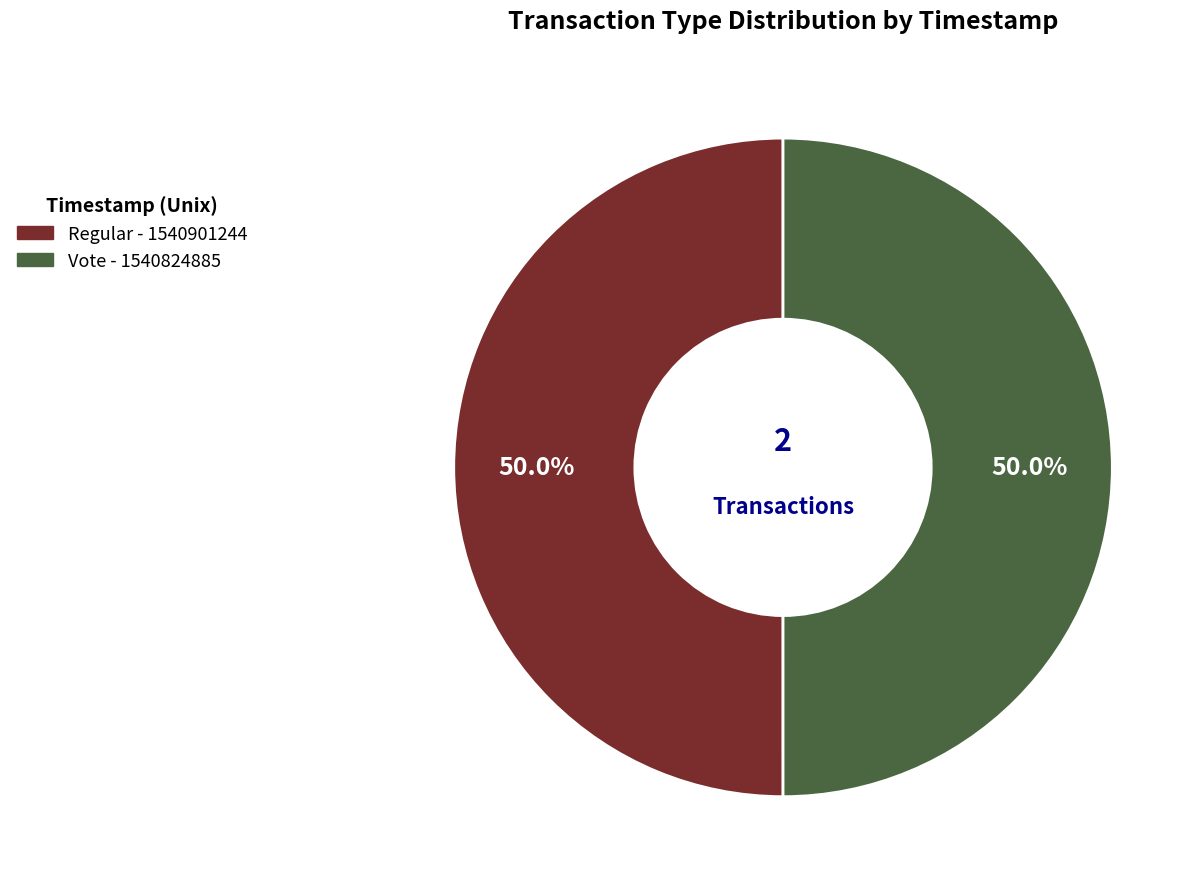

What is the ratio of the value at Regular to the value at Vote?

1.0